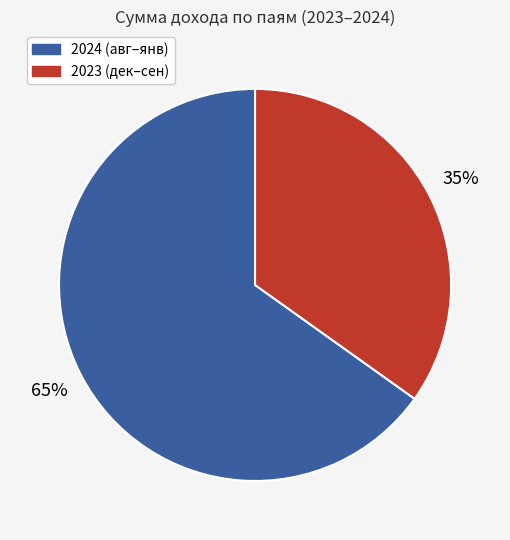

How many slices are in this pie chart?

2